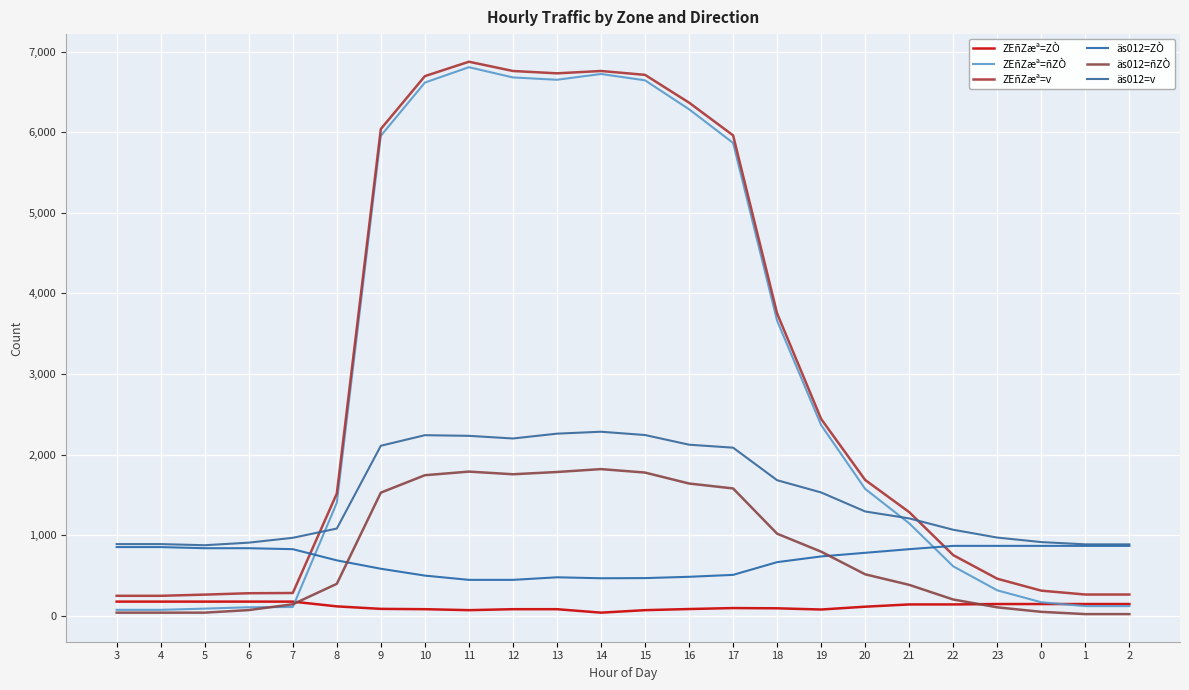

What is the sum of the äs012=ZÒ values at 9 and 10?

1079